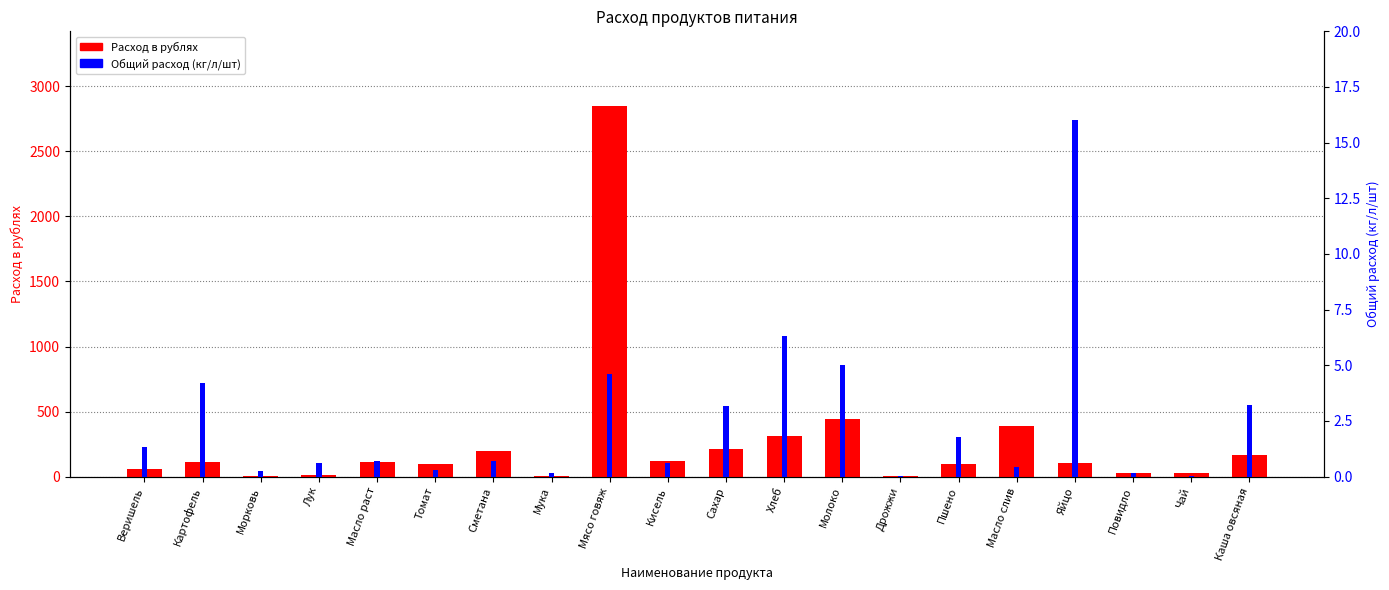

Reading left to right, list all the values displayed in this chart.

Расход в рублях: 55.4	109.2	8.3	13.0	109.2	100.8	194.6	6.1	2852.0	117.0	209.2	308.7	440.0	6.2	94.3	387.4	104.0	27.9	28.0	167.4
Общий расход (кг/л/шт): 1.3	4.2	0.3	0.6	0.7	0.3	0.7	0.2	4.6	0.6	3.2	6.3	5.0	0.0	1.8	0.5	16.0	0.2	0.0	3.2